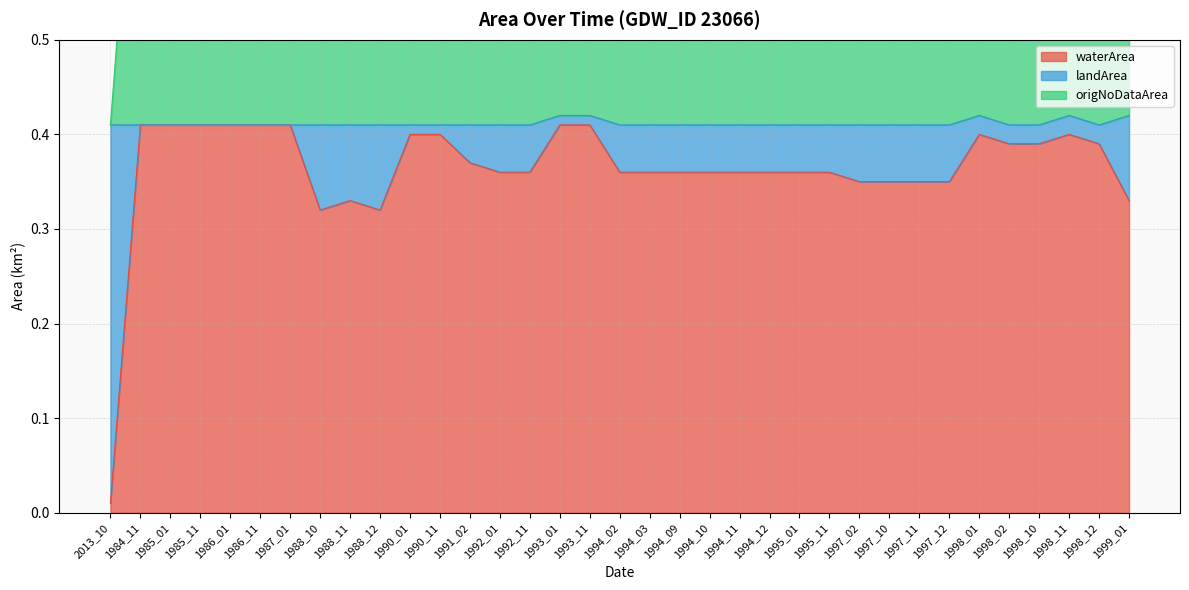

At which category does the chart reach its minimum across all series?

2013_10